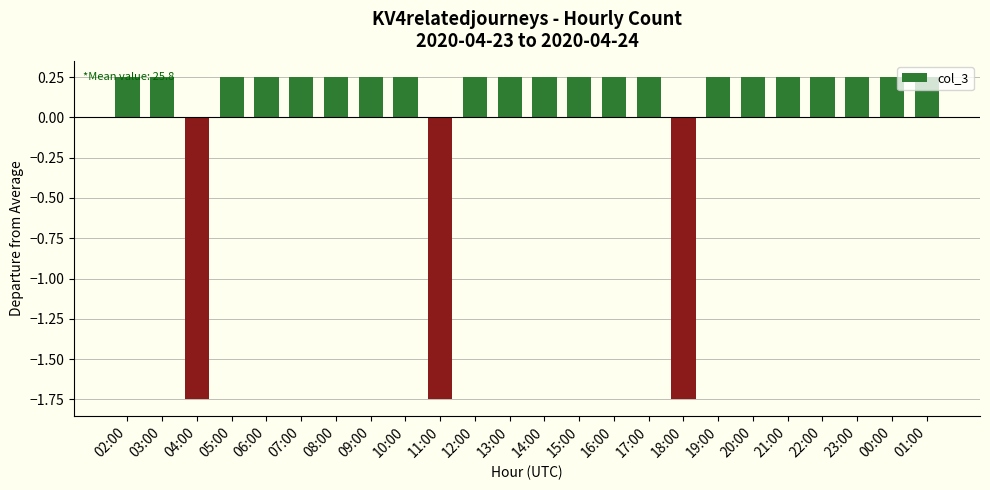

The value at 18:00 is -1.0. True or false?

False